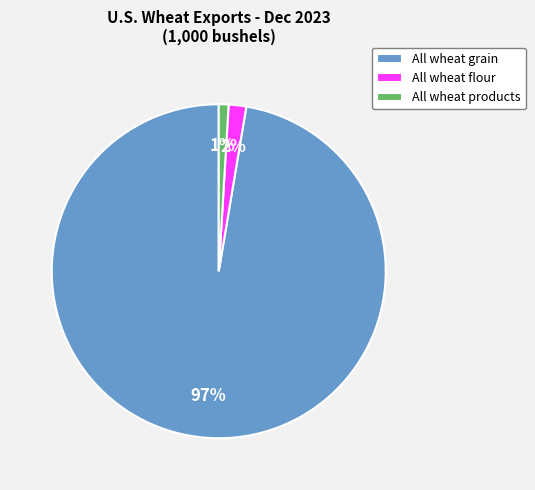

Which slice is the smallest?

All wheat products